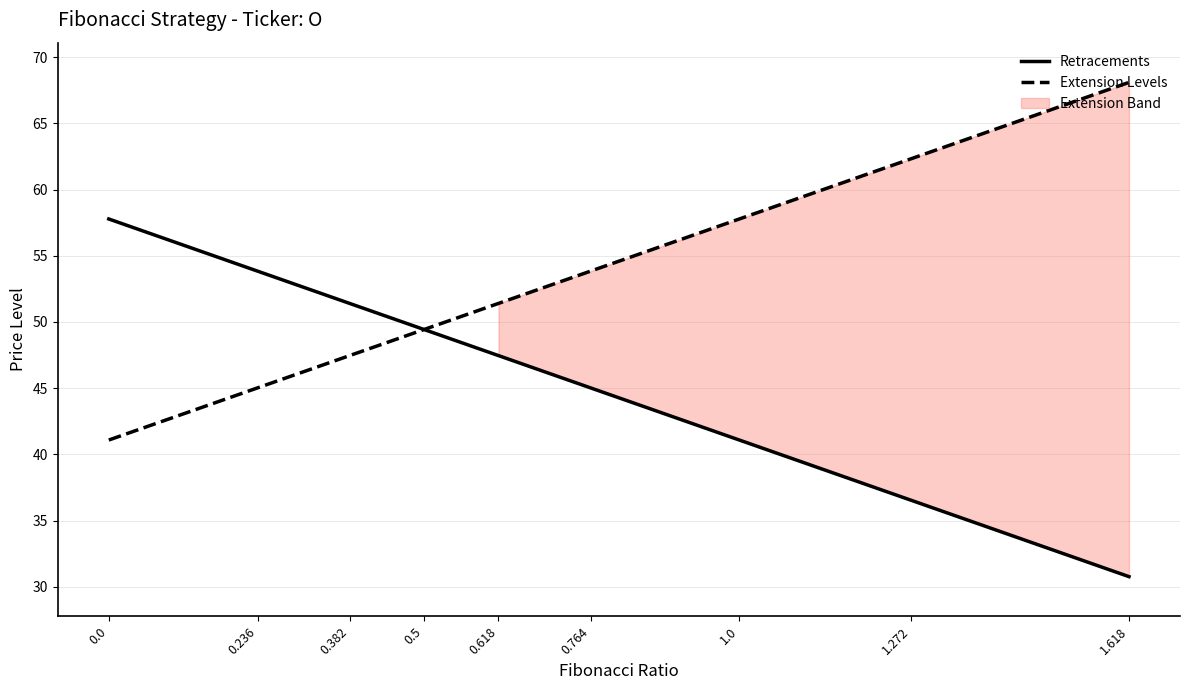

Rank the series at 0.764 from highest to lowest value.

Extension Levels, Retracements